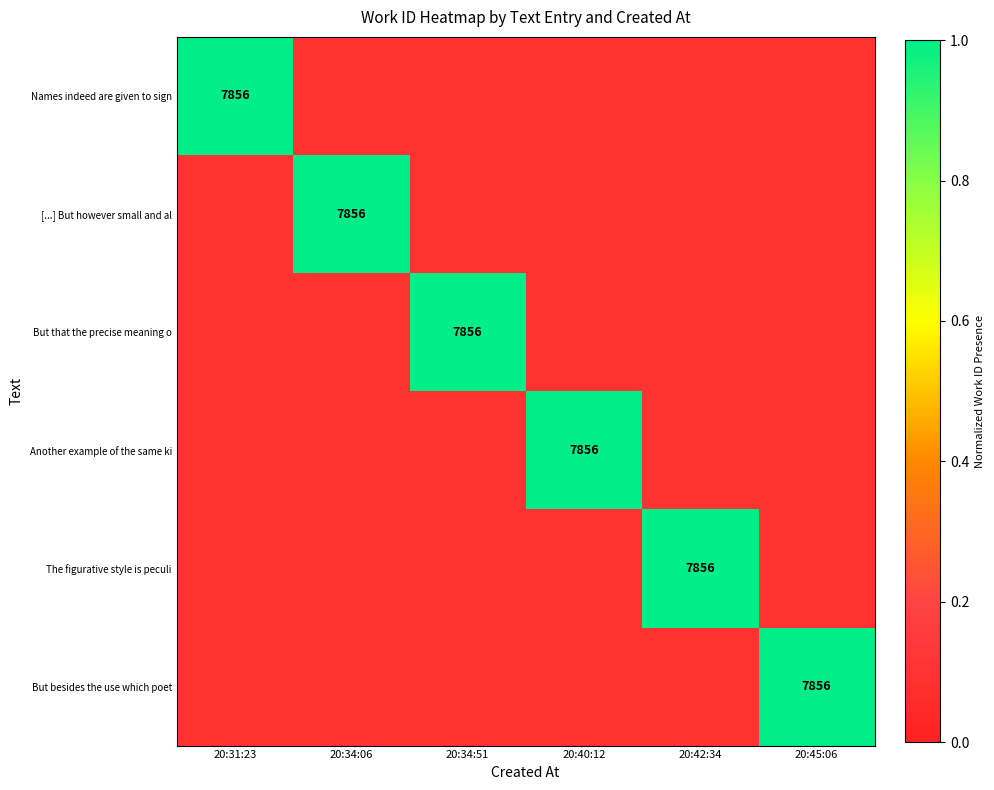

How many categories are shown in the chart?

6